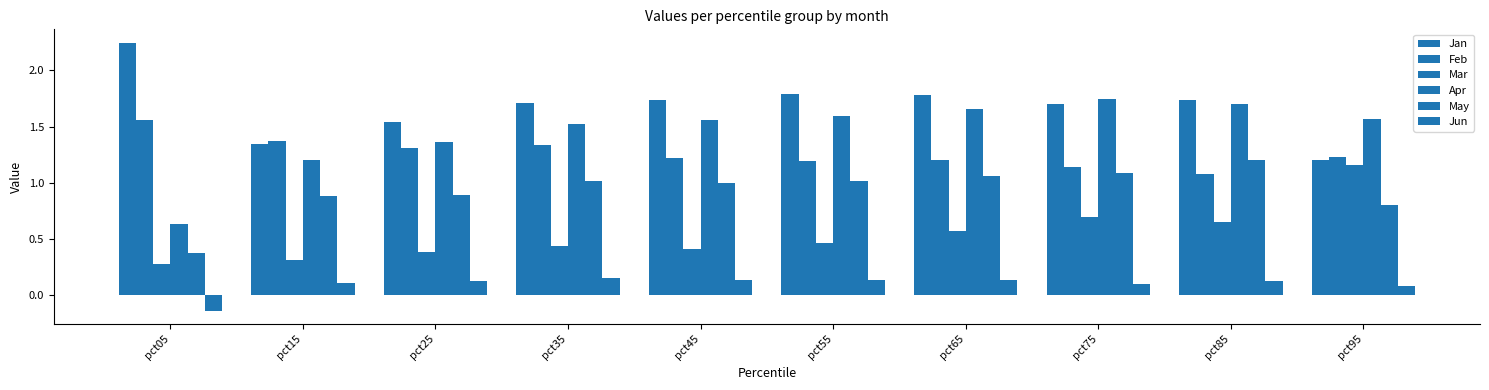

What is the total value across all series at pct15?

5.2